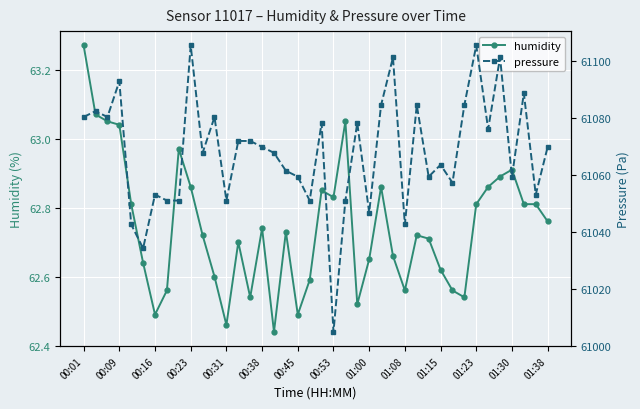

What position from the right is 01:15?

10